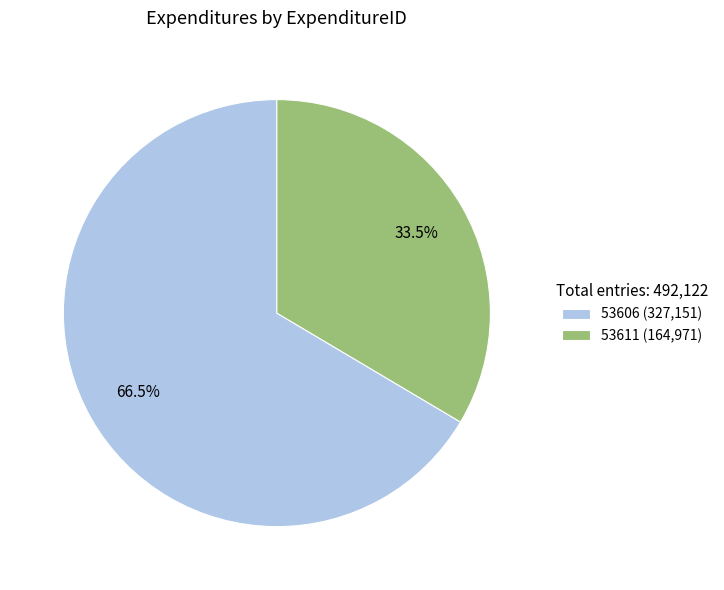

Does any single category account for the majority?

Yes